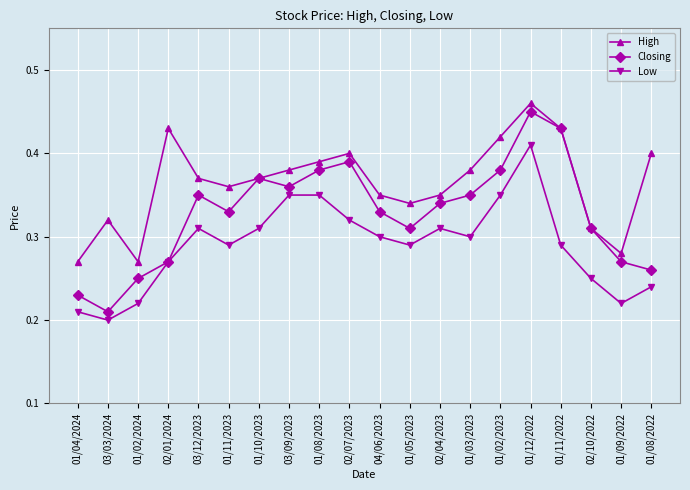

What is the sum of the Low values at 01/05/2023 and 01/08/2023?

0.6